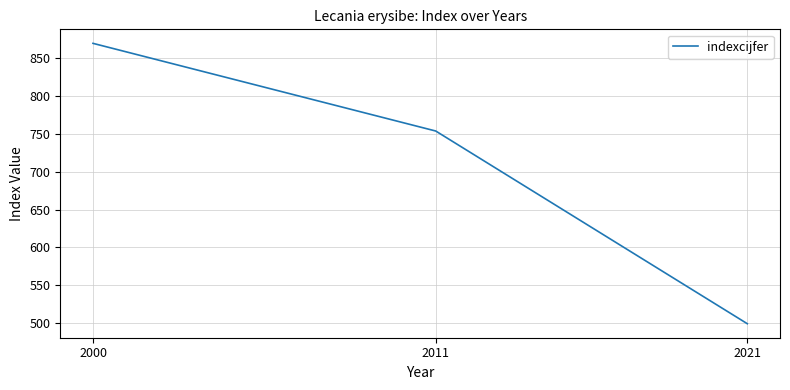

How many values are between 499 and 870?

3